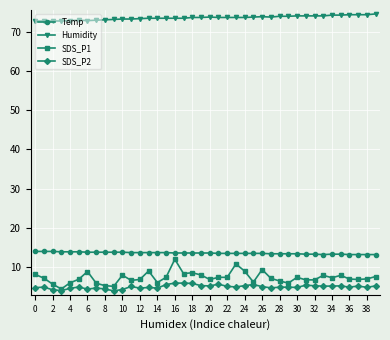

True or false: SDS_P2 and Humidity cross at least once.

False